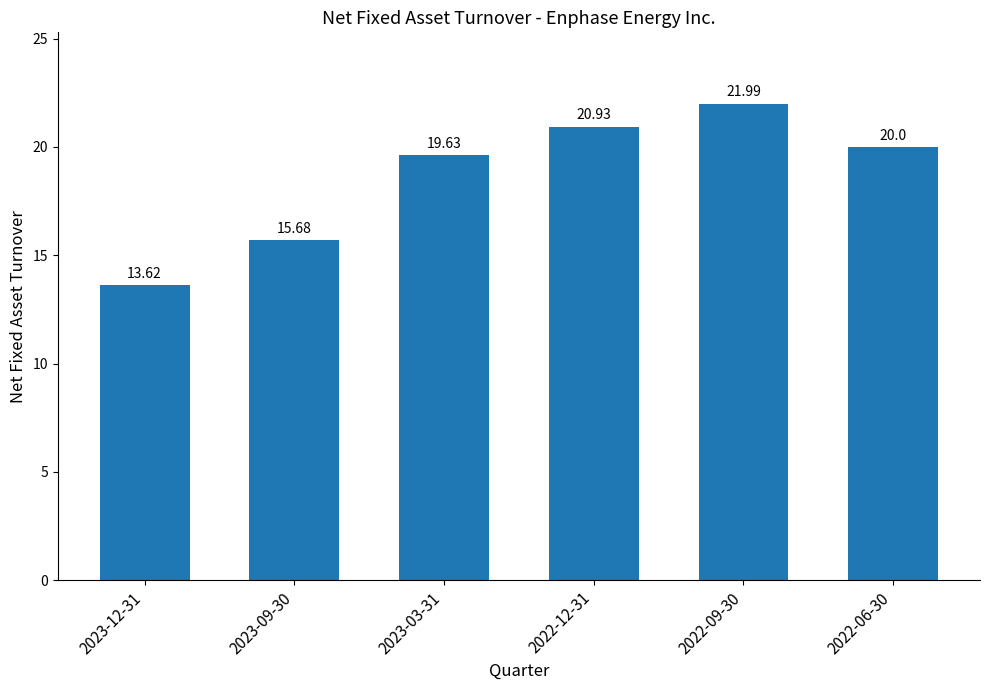

What is the value of the 6th bar from the left?

20.0